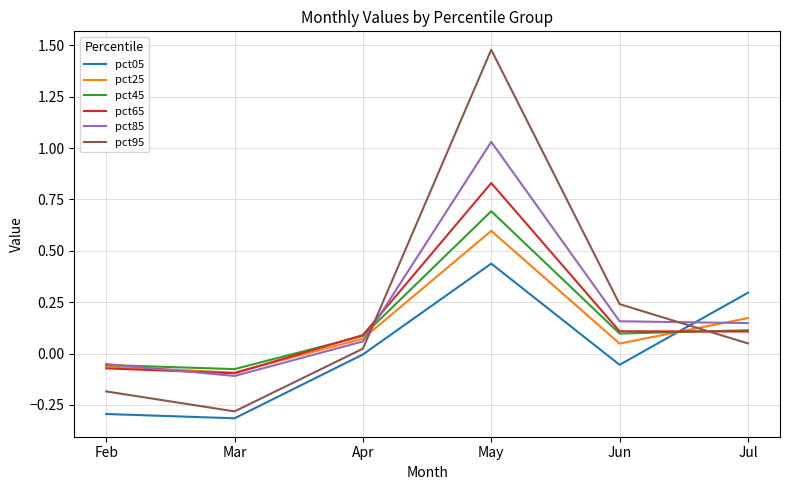

At how many categories does at least one series exceed 0?

4